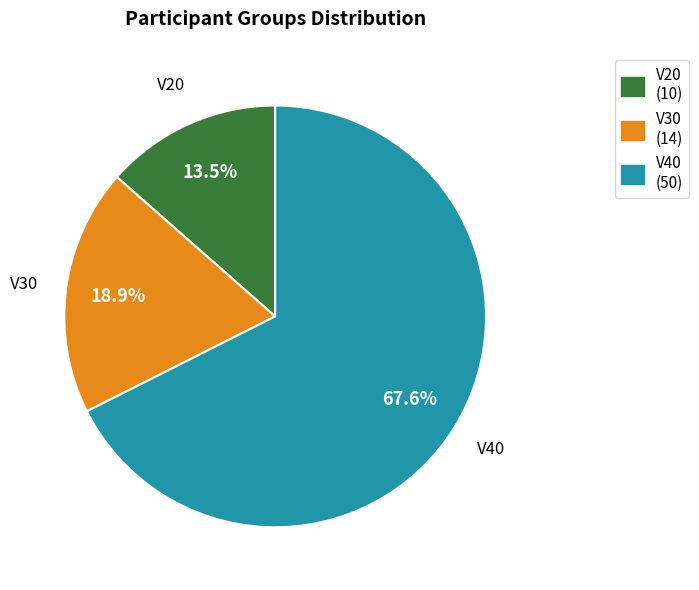

How many segments does this pie chart have?

3